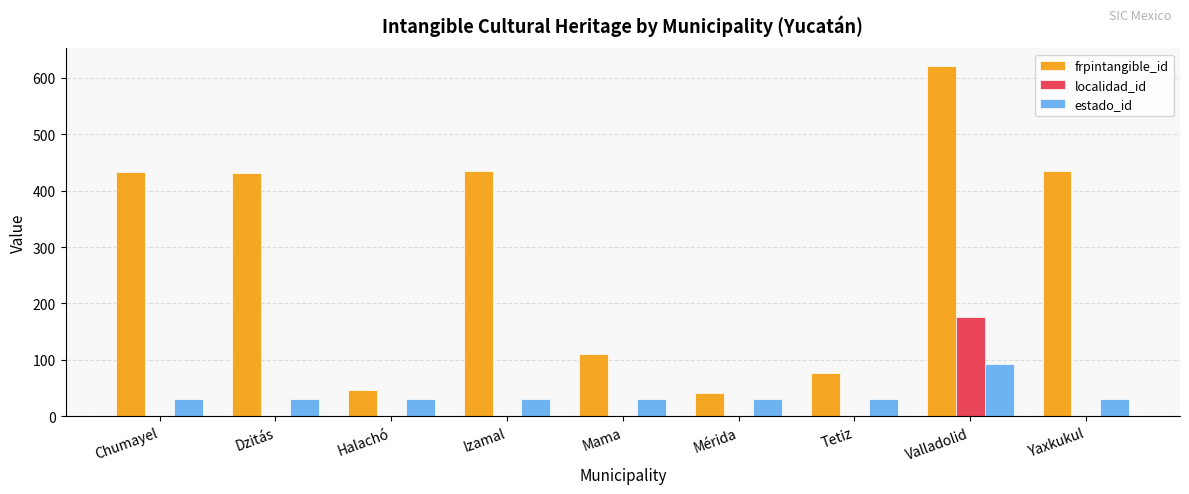

Which label corresponds to the largest value in the chart?

Valladolid